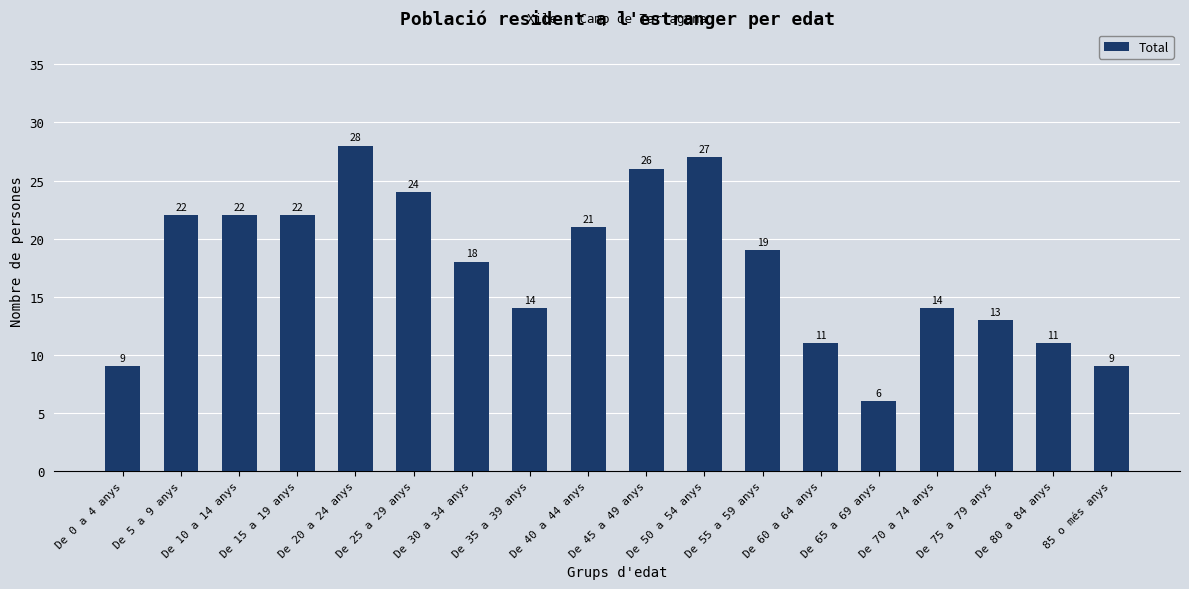

Where is the data nearest to the value 17?

De 30 a 34 anys